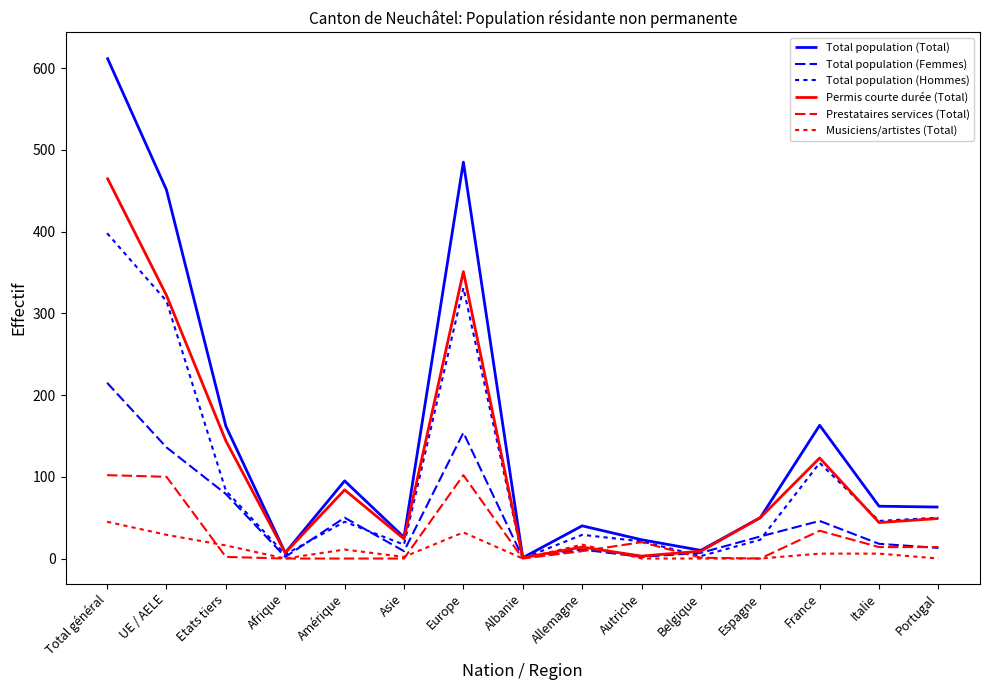

Which series has the widest spread of values?

Total population (Total)